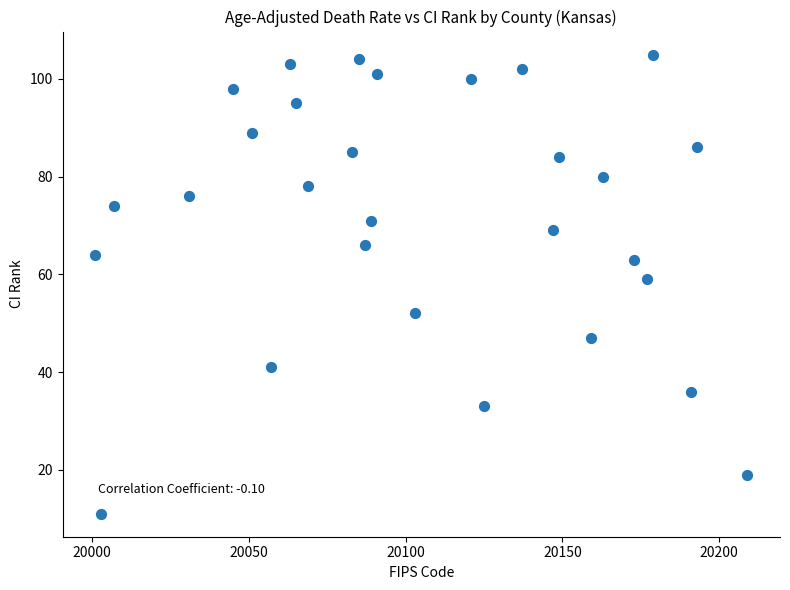

What is the range of Y values (max minus min)?

94